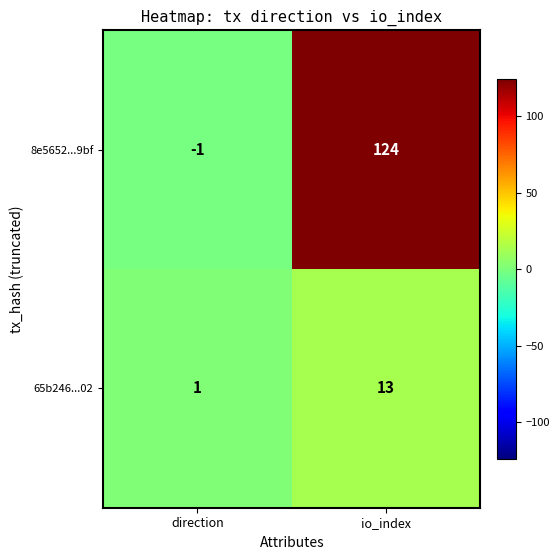

The 8e5652...9bf series shows 168 at io_index. True or false?

False